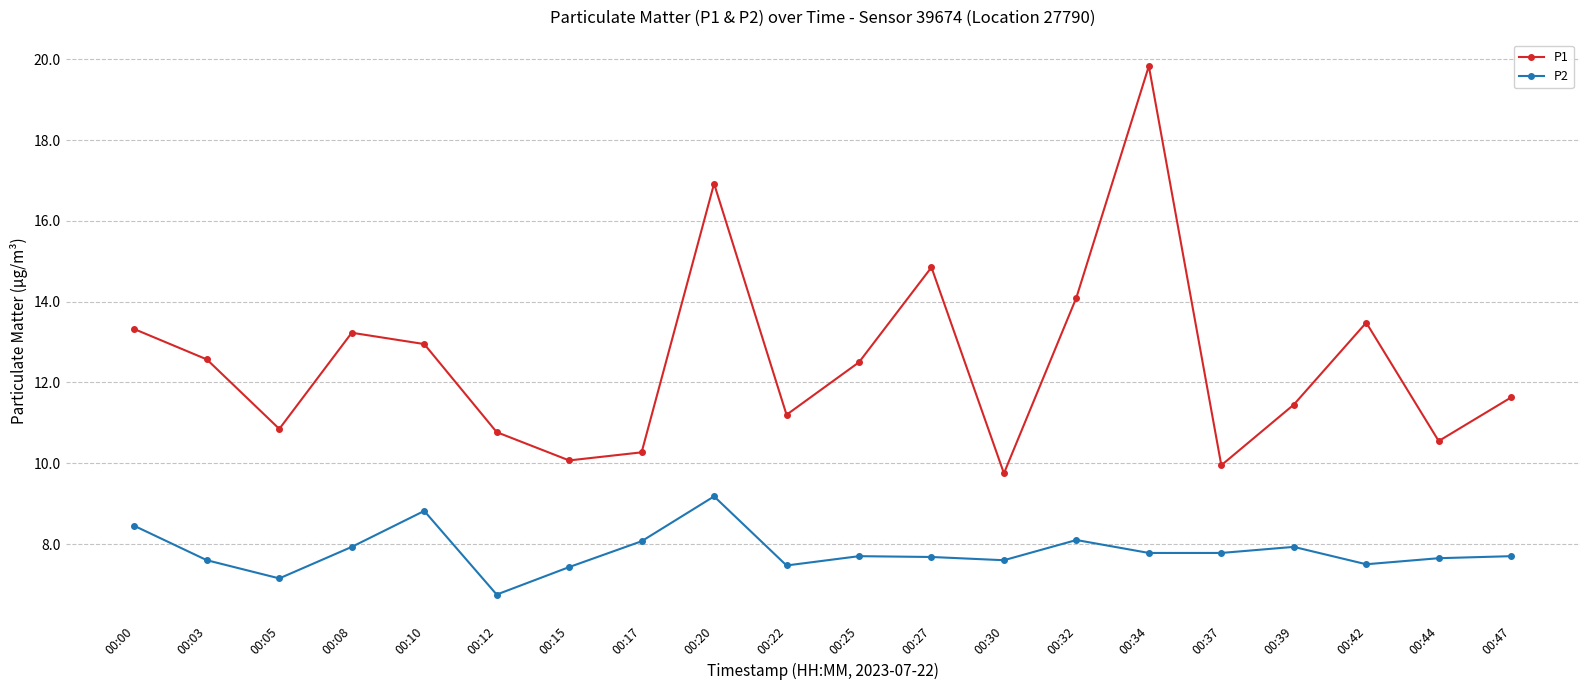

True or false: P2 has a value of 11.2 at 00:15.

False